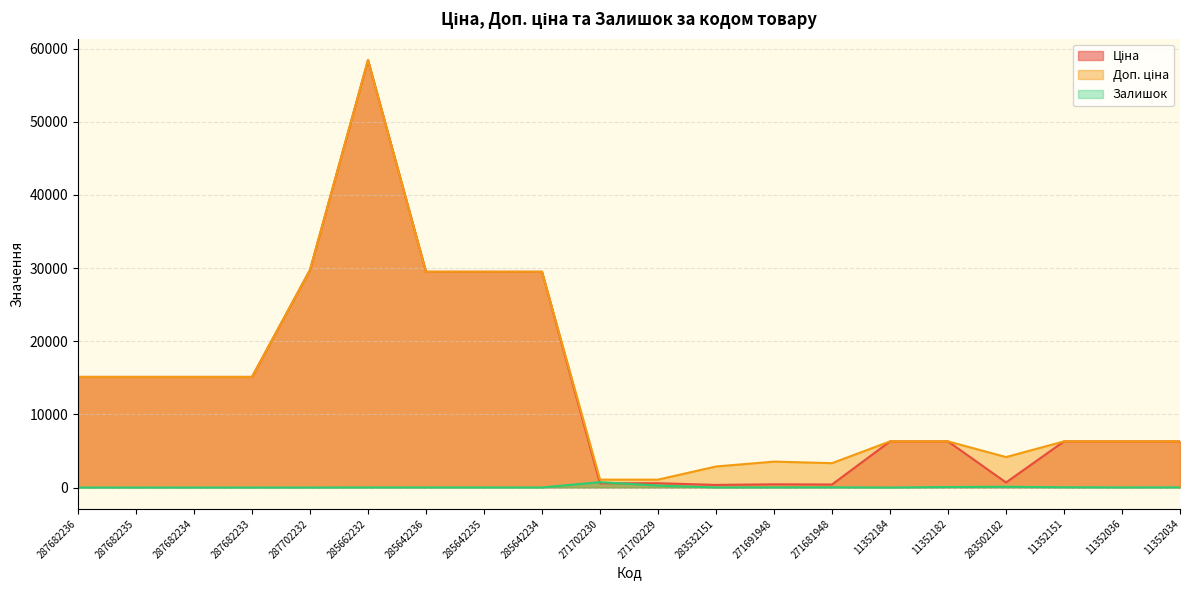

Between 271702230 and 11352184, which series saw the biggest shift?

Ціна